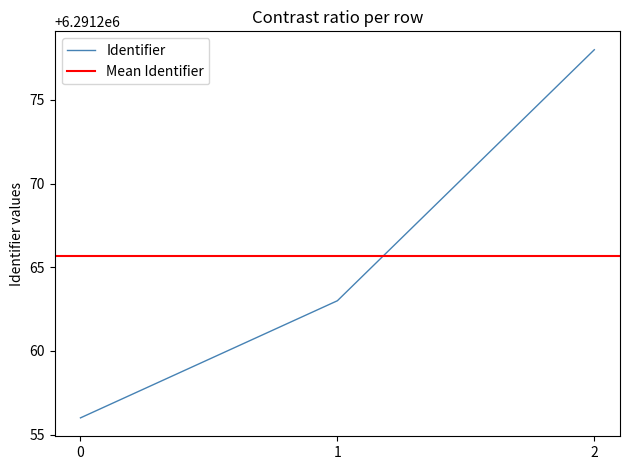

The Identifier series shows 10231518 at 1. True or false?

False